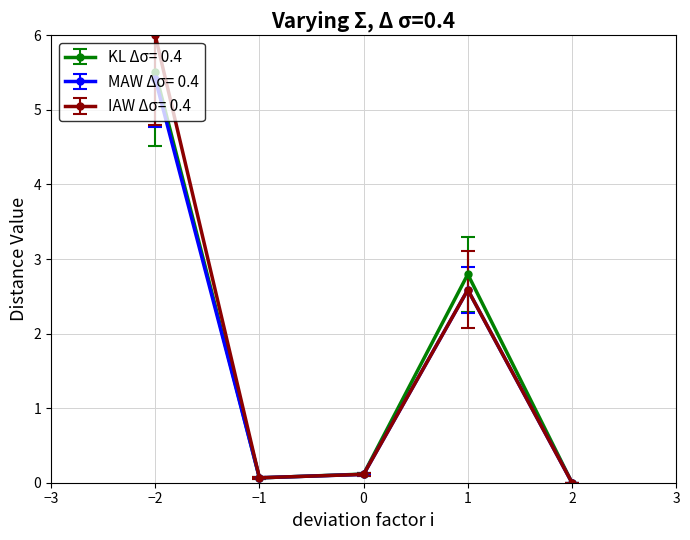

Count the number of data series in this chart.

3